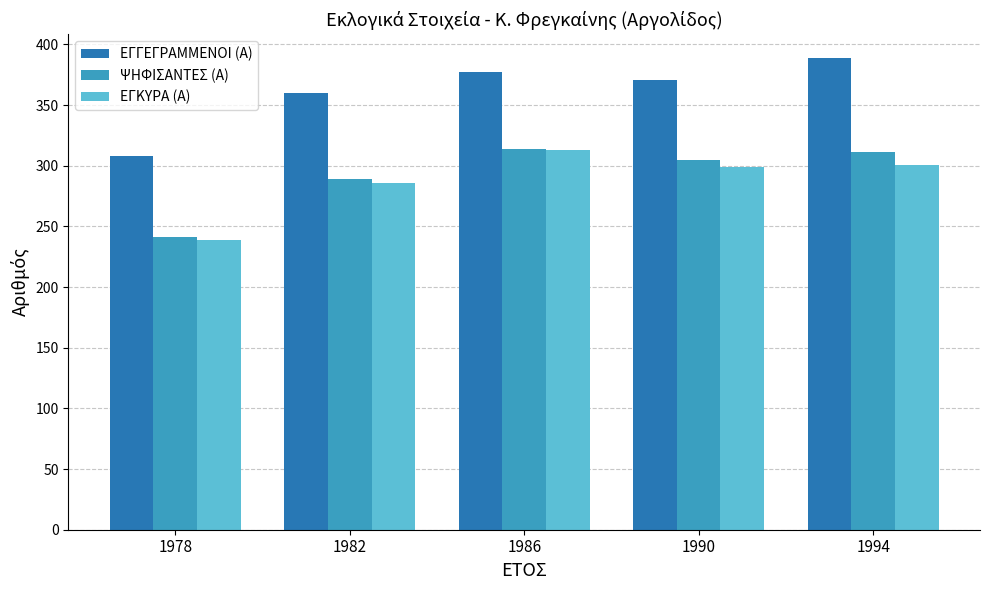

How many groups of bars are there?

5